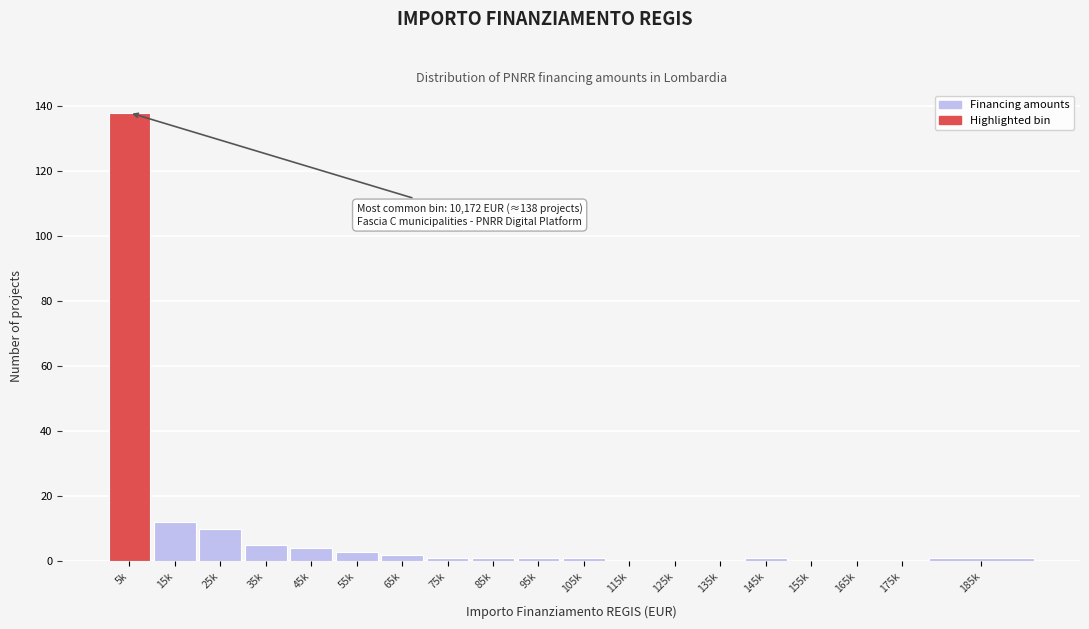

Reading left to right, what are all the values shown in this chart?

5k=138	15k=12	25k=10	35k=5	45k=4	55k=3	65k=2	75k=1	85k=1	95k=1	105k=1	115k=0	125k=0	135k=0	145k=1	155k=0	165k=0	175k=0	185k=1